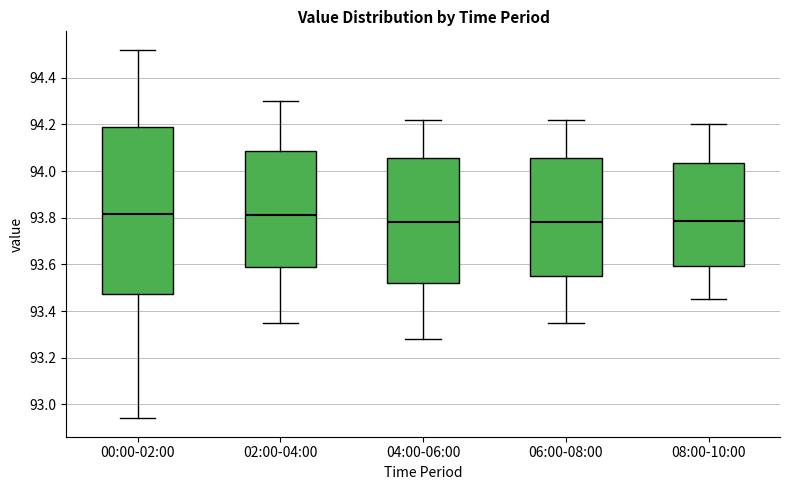

Reading left to right, transcribe this box plot: for each box, give where its median line is, the range the box spans, and where its two whiskers end, as read against the y-axis. The values are not printed on the chart, so give them approximately, as read against the axis.

00:00-02:00: median 93.82, box 93.48 to 94.20, whiskers 92.94 to 94.52
02:00-04:00: median 93.82, box 93.58 to 94.08, whiskers 93.36 to 94.30
04:00-06:00: median 93.78, box 93.52 to 94.06, whiskers 93.28 to 94.22
06:00-08:00: median 93.78, box 93.56 to 94.06, whiskers 93.36 to 94.22
08:00-10:00: median 93.78, box 93.60 to 94.04, whiskers 93.46 to 94.20